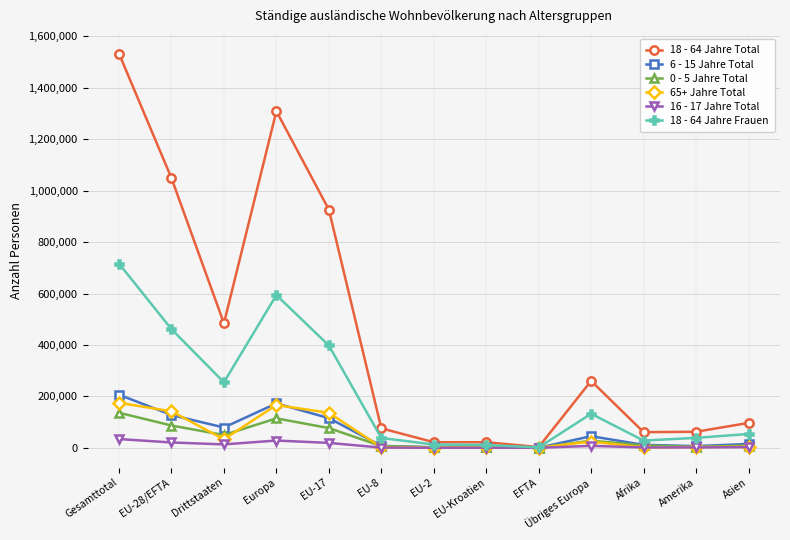

Is this an area chart (filled region under the line)?

No